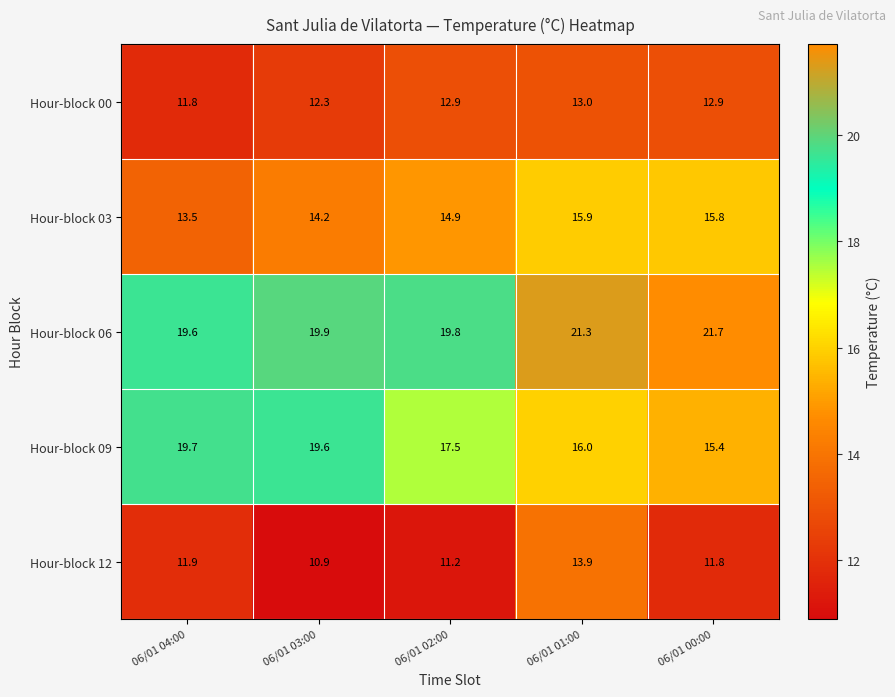

Which series changed the most between 06/01 01:00 and 06/01 00:00?

Hour-block 12